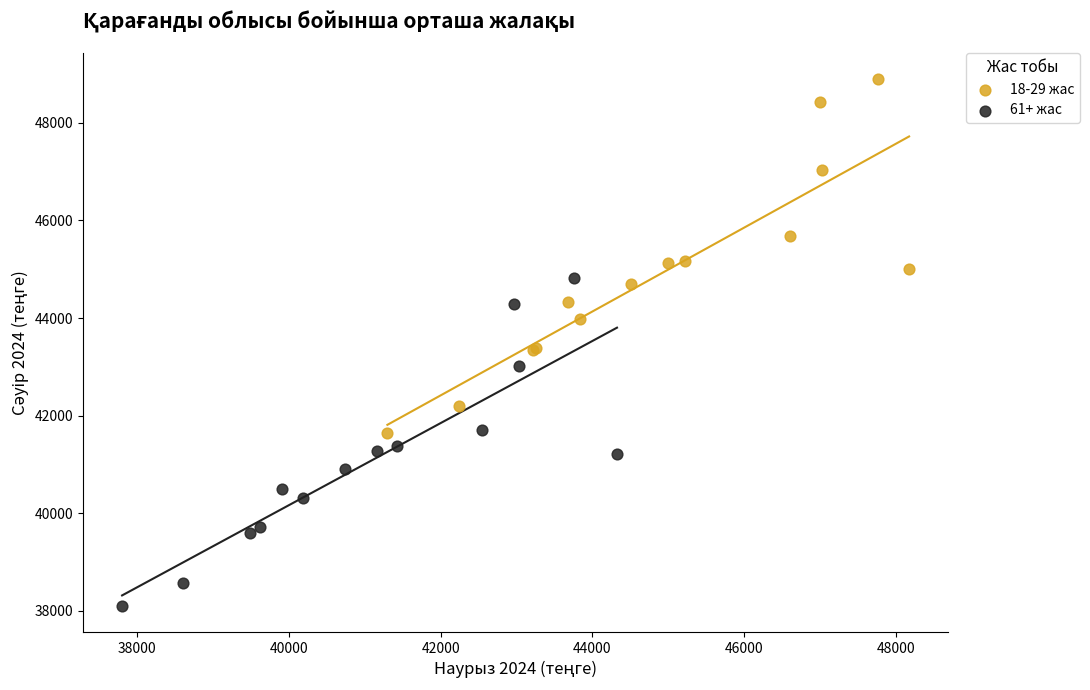

Which series contains the highest Y value?

18-29 жас